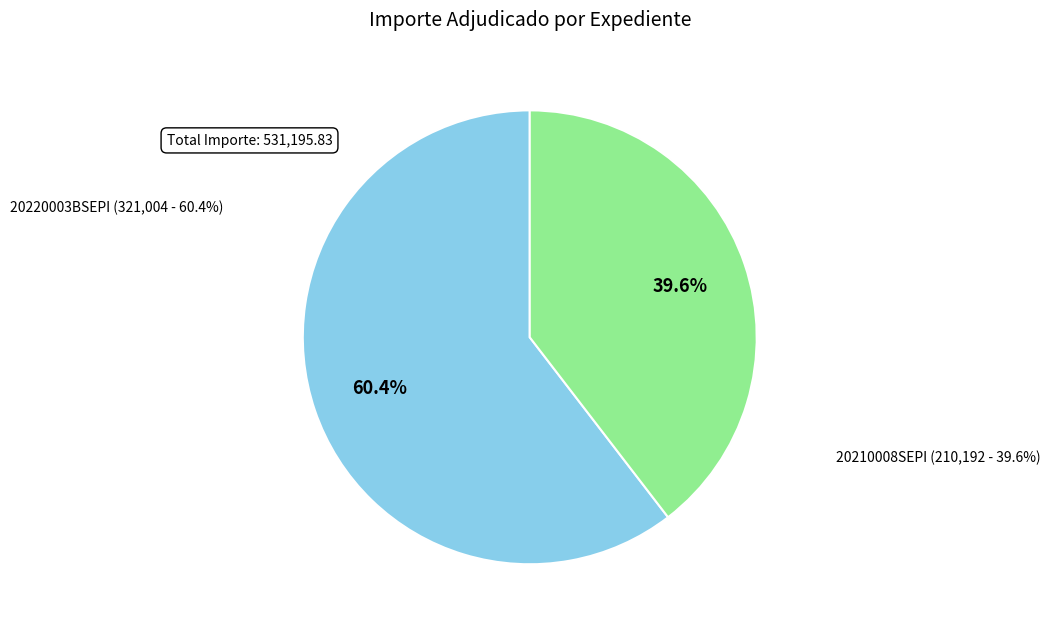

Is 20210008SEPI the majority of the pie?

No